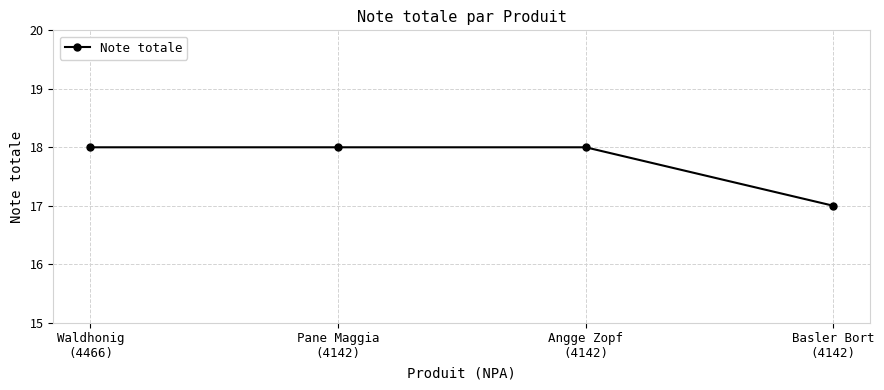

True or false: the data has more than 1 interior local peaks.

False